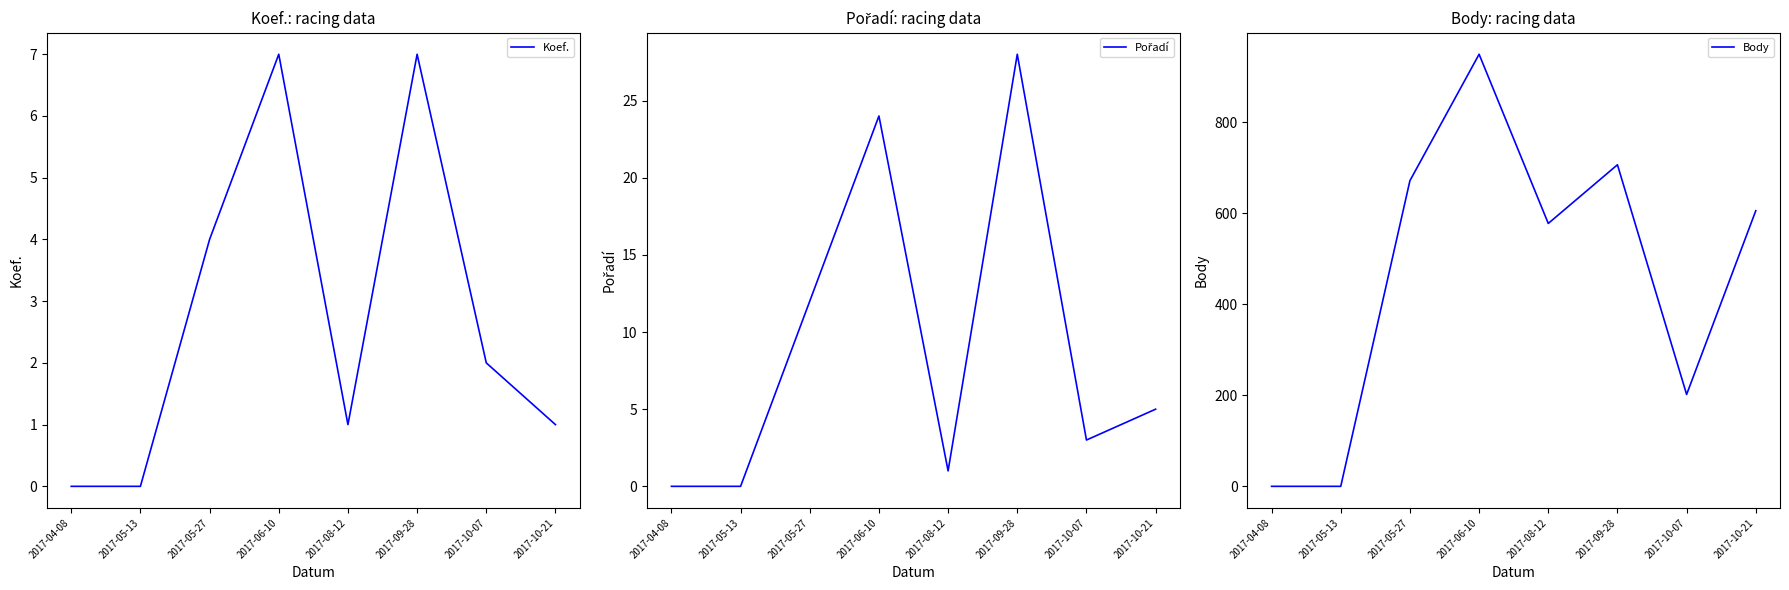

What is the label of the 7th point from the right?

2017-05-13